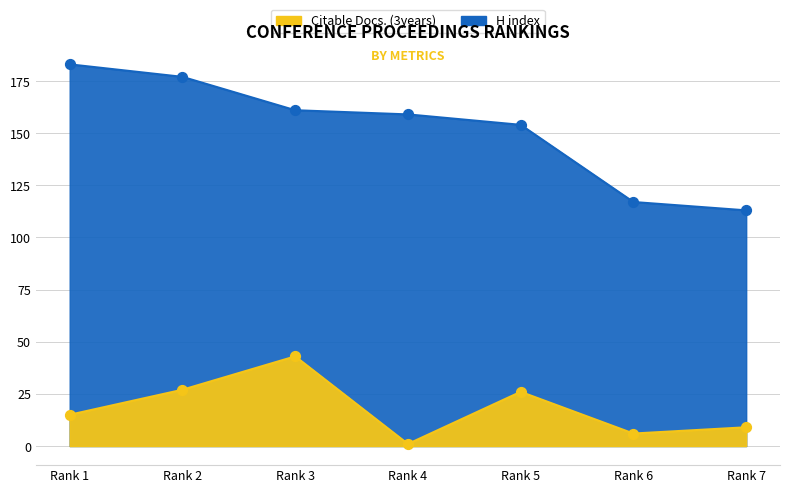

What is the ratio of the value at Rank 1 to the value at Rank 4?

15.0